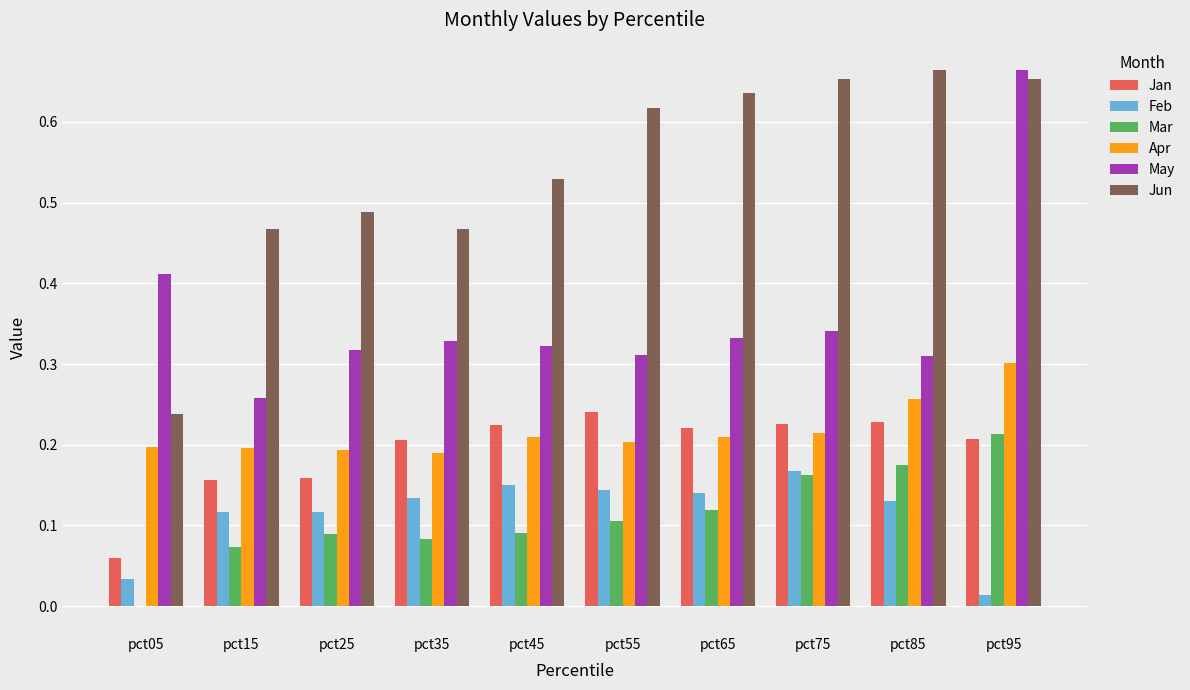

What are all the series names shown in the legend?

Jan, Feb, Mar, Apr, May, Jun